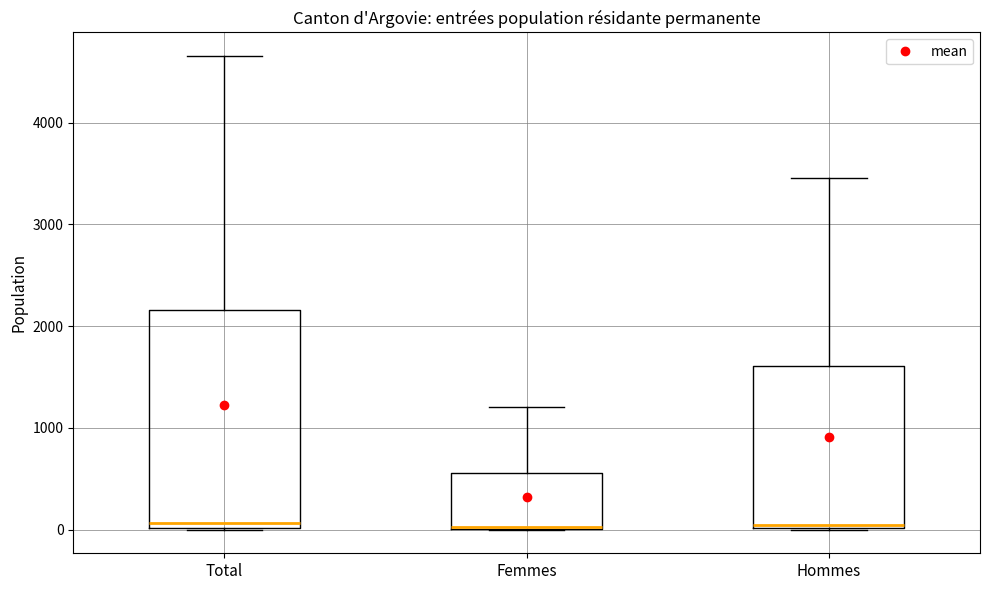

Reading left to right, transcribe this box plot: for each box, give where its median line is, the range the box spans, and where its two whiskers end, as read against the y-axis. The values are not printed on the chart, so give them approximately, as read against the axis.

Total: median 100, box 0 to 2200, whiskers 0 to 4700
Femmes: median 0, box 0 to 600, whiskers 0 to 1200
Hommes: median 0 (just above the box's lower edge), box 0 to 1600, whiskers 0 to 3500